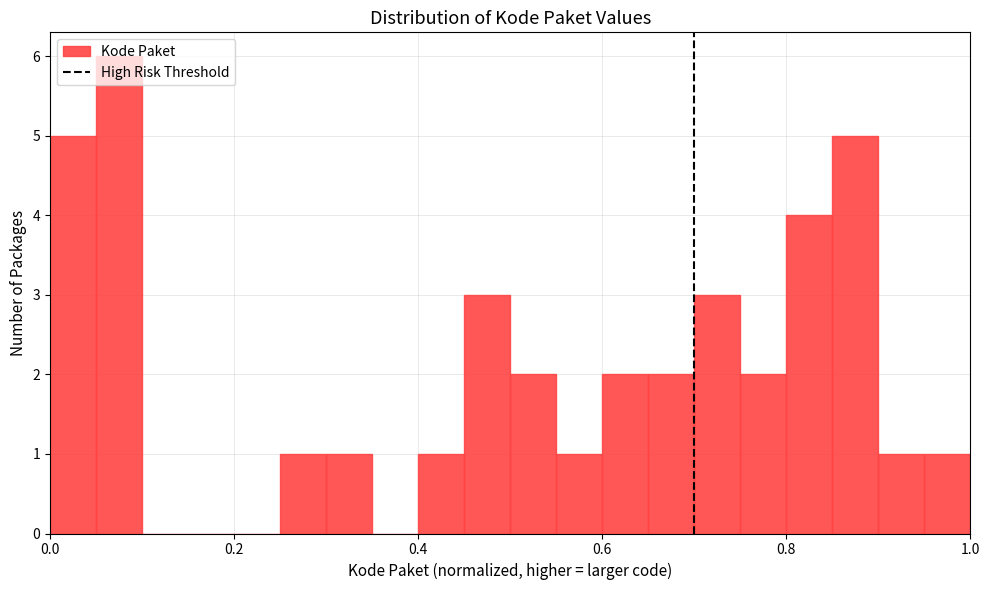

Read against the x-axis, roughly where is the centre of the tallest bar?

0.08